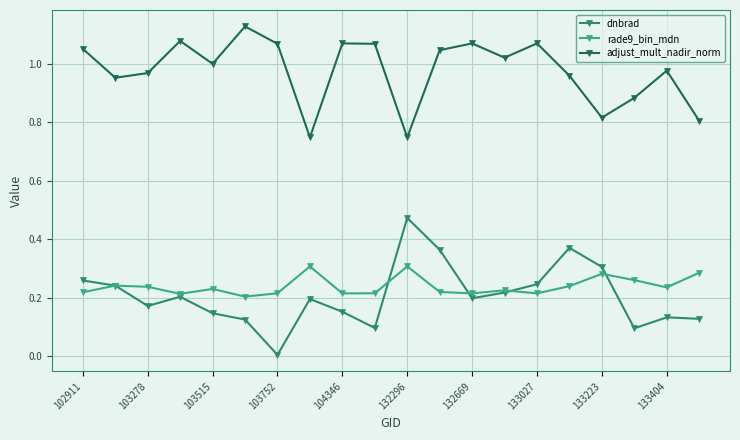

List the series in order of their peak value, lowest first.

rade9_bin_mdn, dnbrad, adjust_mult_nadir_norm